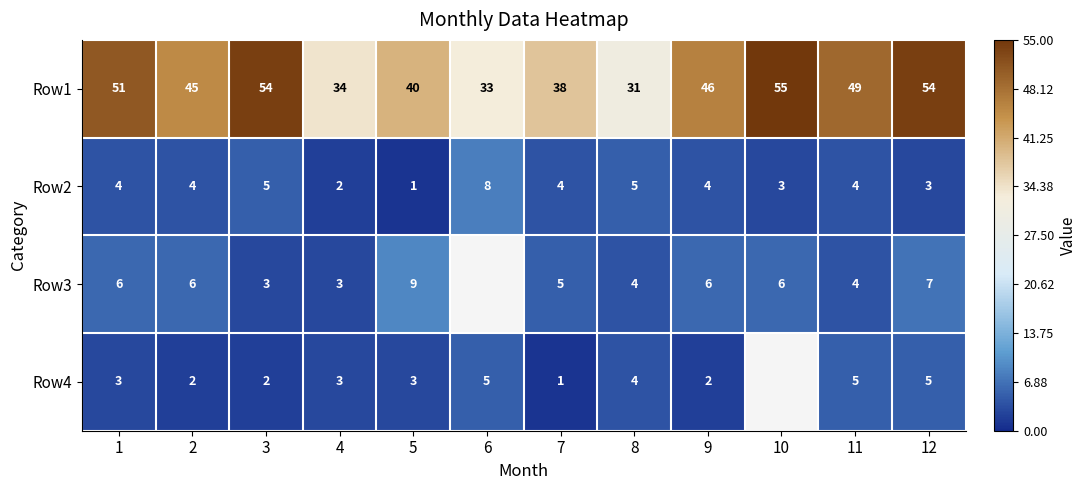

What is the sum of all Row2 values?

47